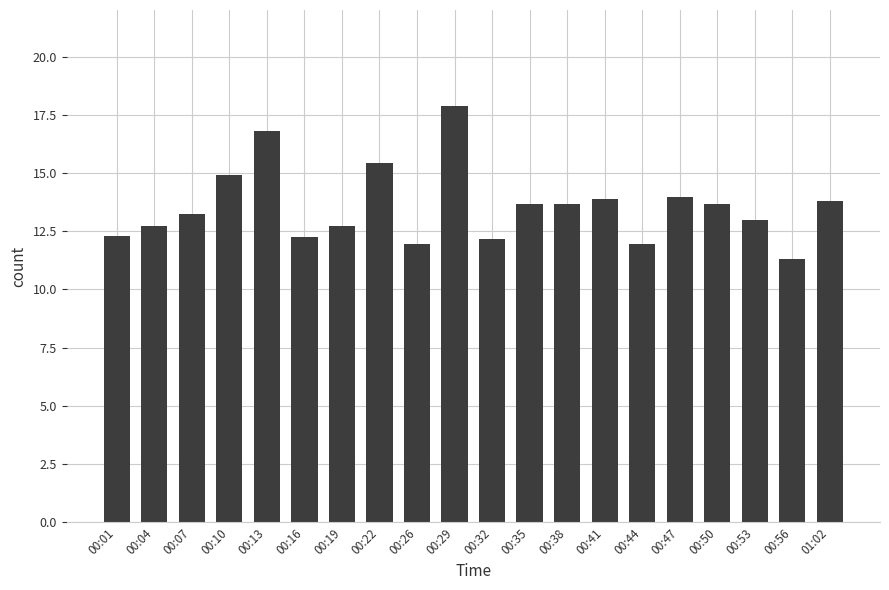

Does the chart contain stacked bars?

No